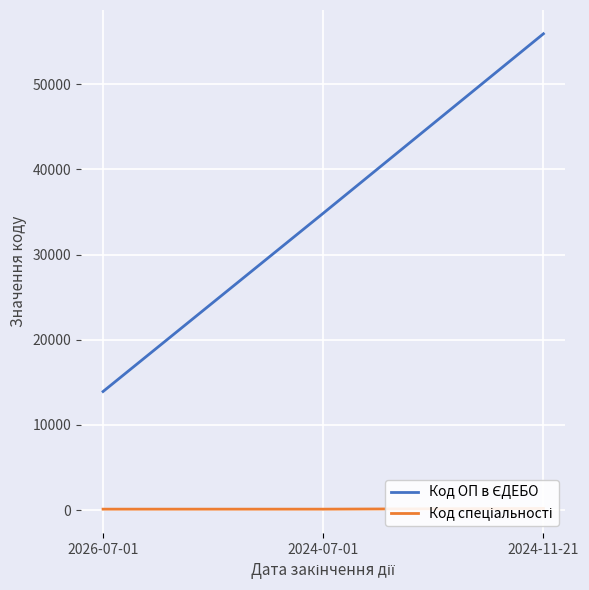

What position from the left is 2024-11-21?

3